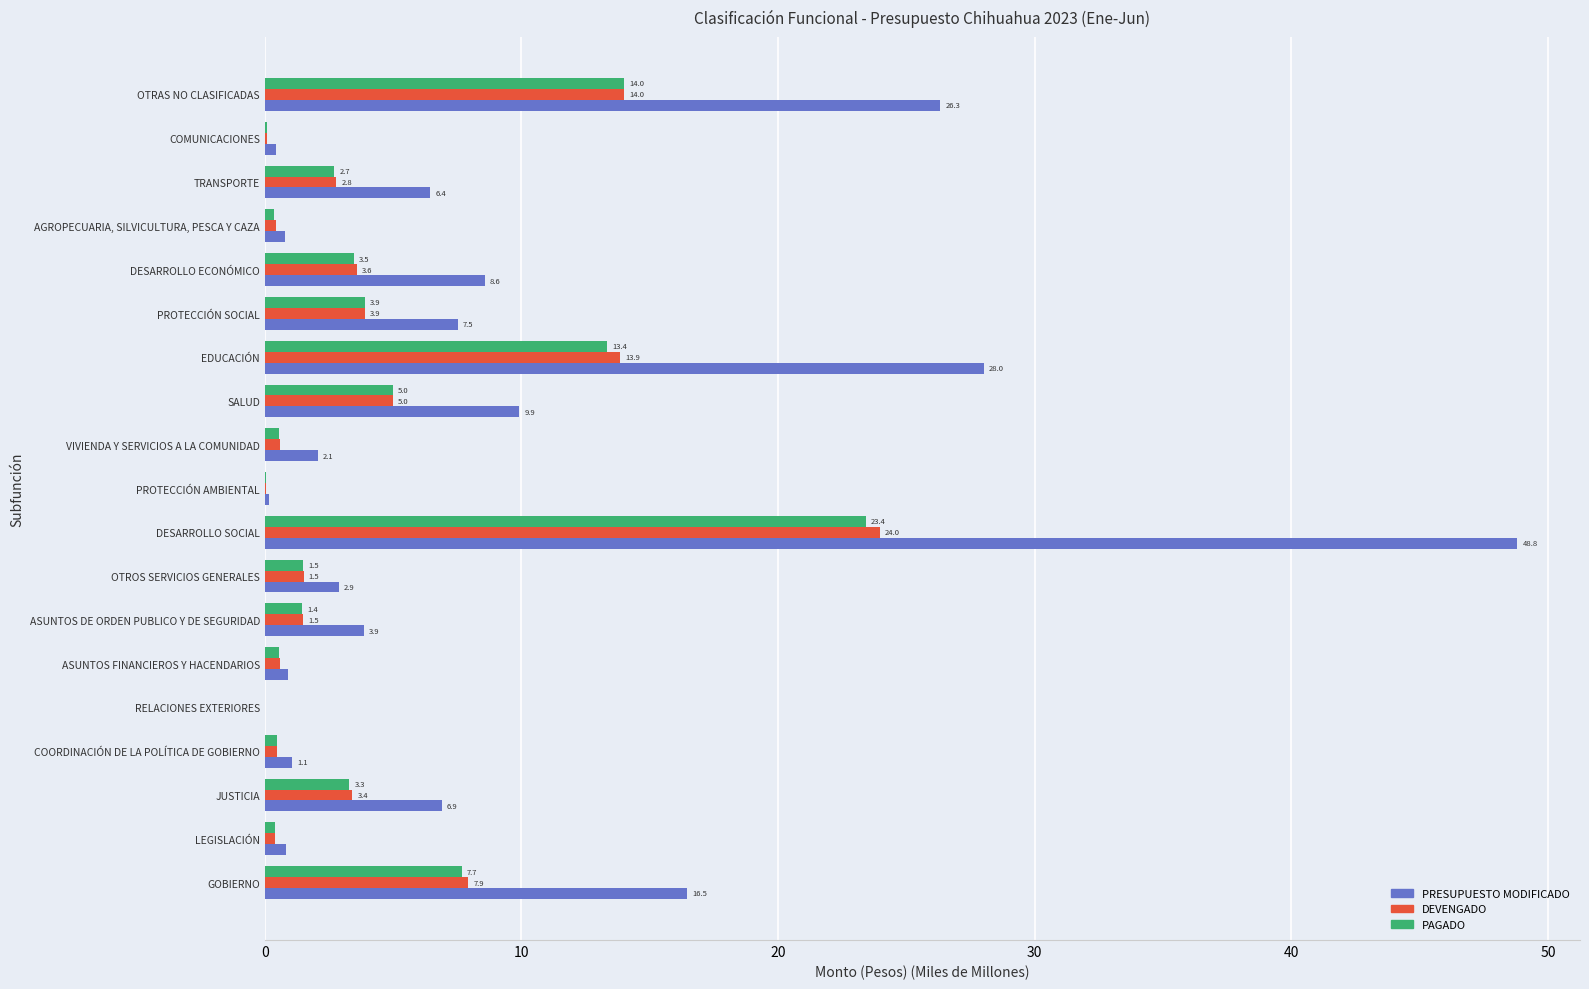

At which category is the sum across all series the highest?

DESARROLLO SOCIAL